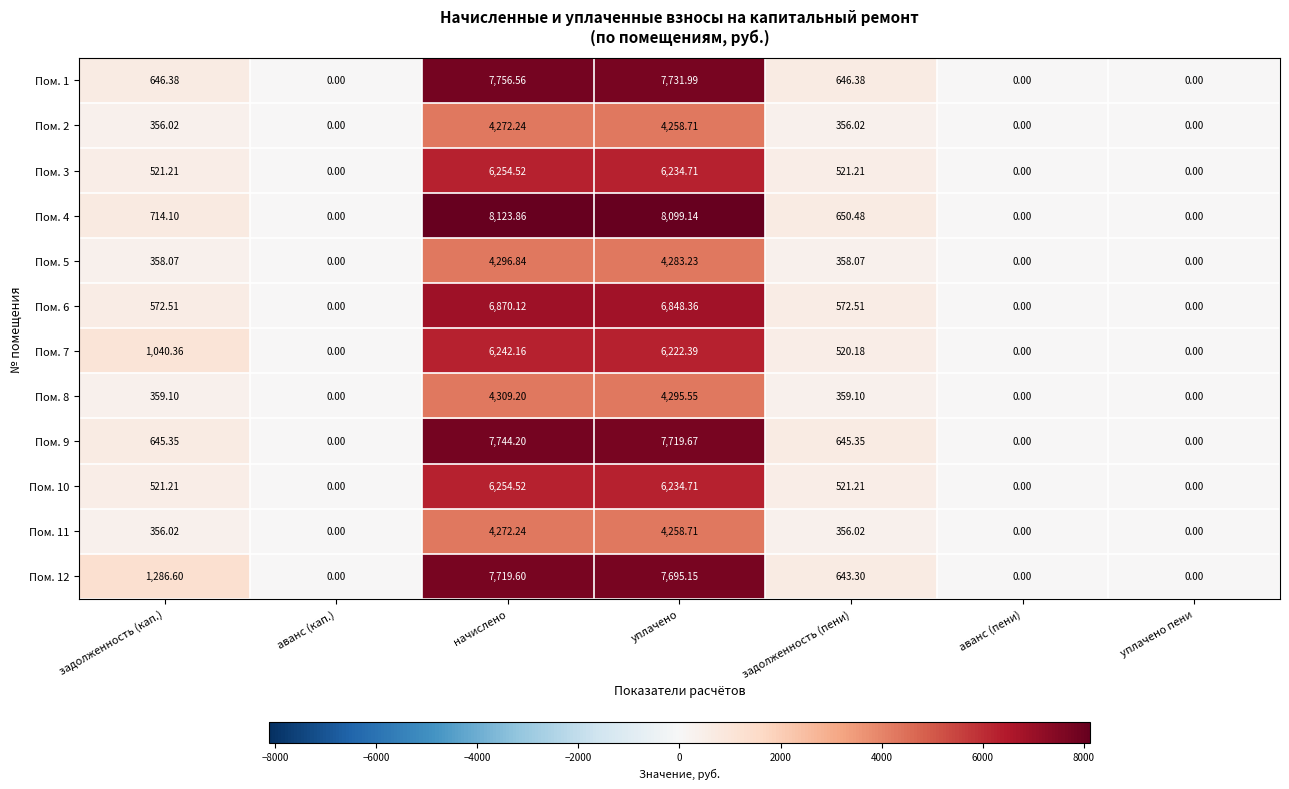

At how many categories does at least one series exceed 649?

4